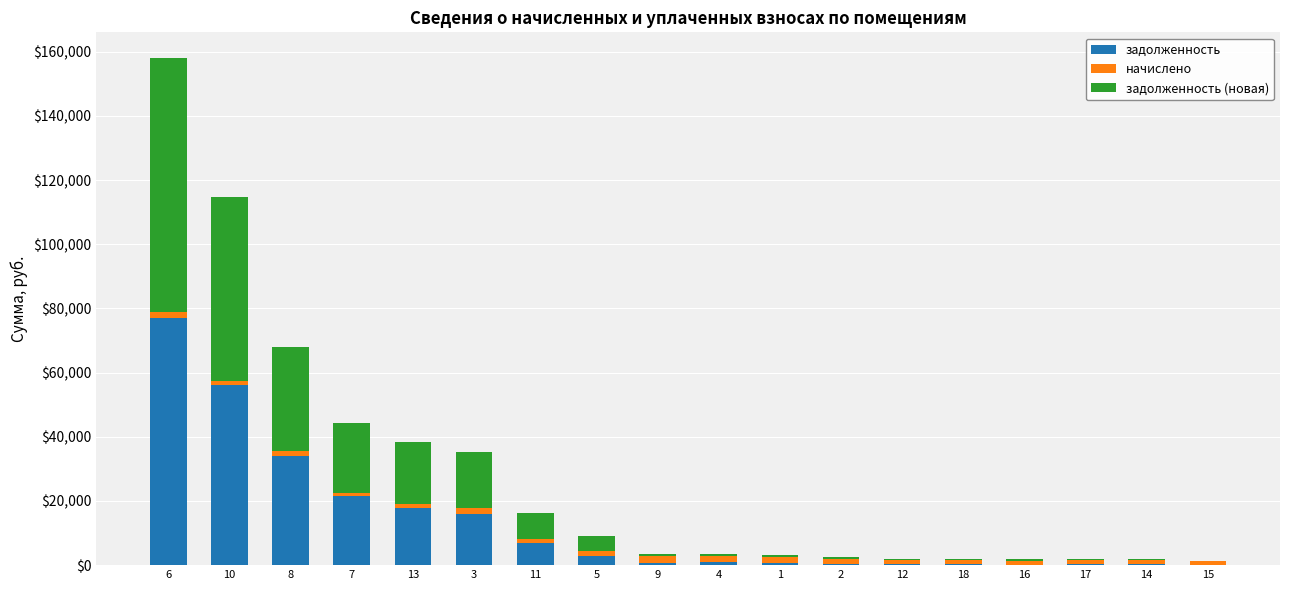

At which category is the sum across all series the highest?

6